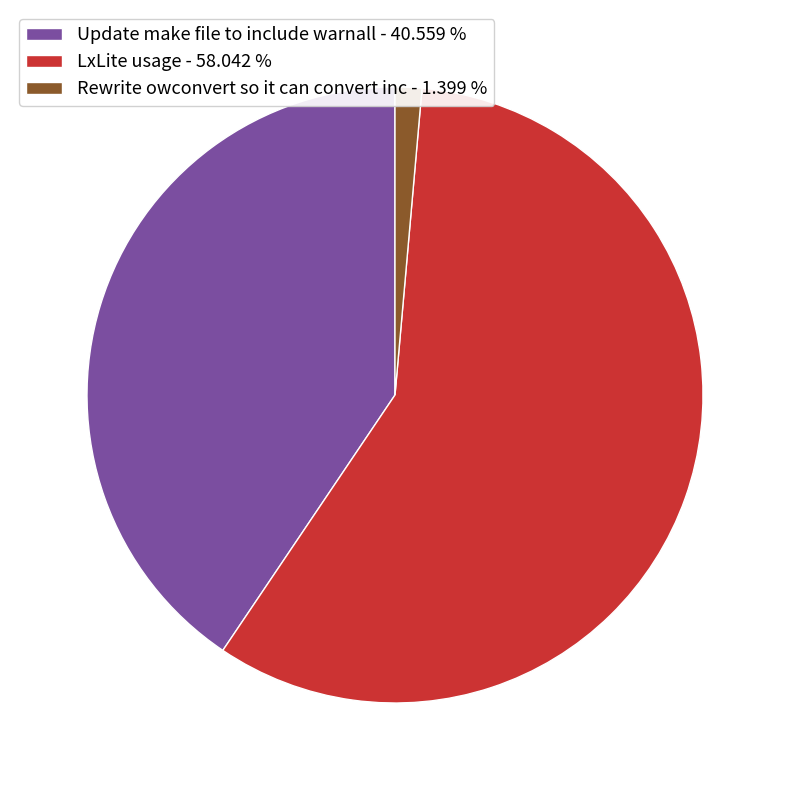

Is it true that LxLite usage is 58% of the pie?

True